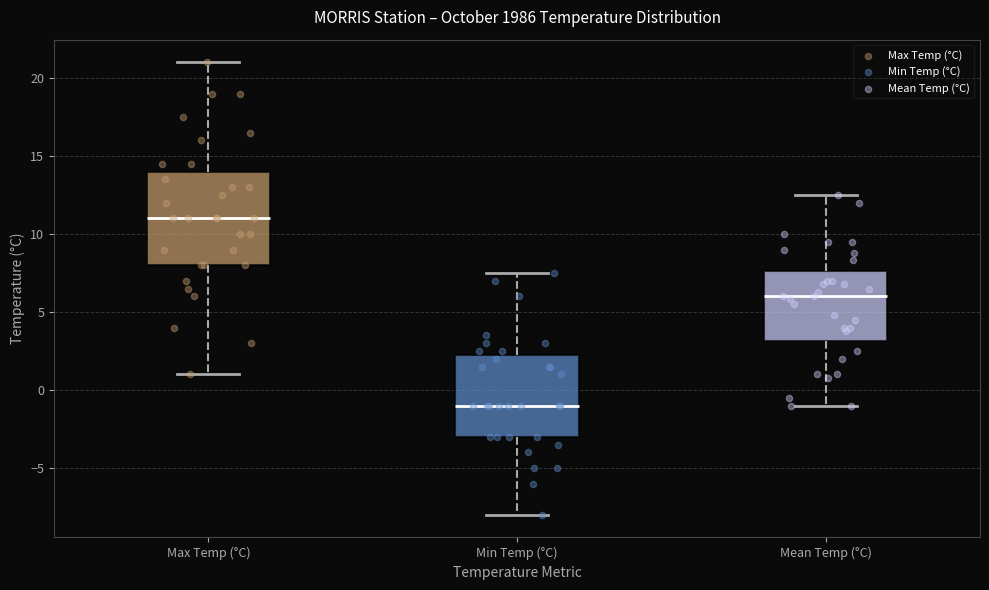

Reading left to right, transcribe this box plot: for each box, give where its median line is, the range the box spans, and where its two whiskers end, as read against the y-axis. The values are not printed on the chart, so give them approximately, as read against the axis.

Max Temp (°C): median 11.0, box 8.0 to 14.0, whiskers 1.0 to 21.0
Min Temp (°C): median -1.0, box -3.0 to 2.5, whiskers -8.0 to 7.5
Mean Temp (°C): median 6.0, box 3.0 to 7.5, whiskers -1.0 to 12.5